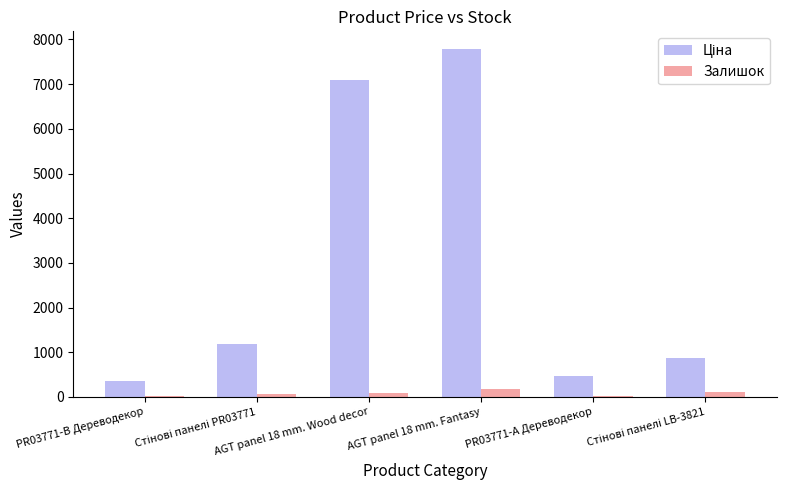

What is the highest value of the Залишок series?

179.0